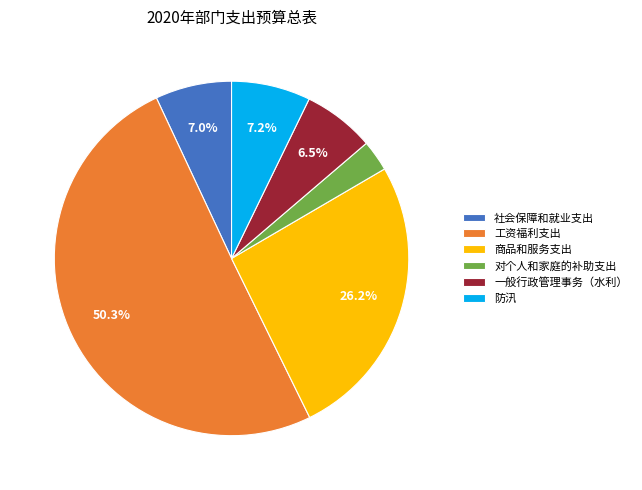

What is the ratio of the value at 防汛 to the value at 商品和服务支出?

0.3